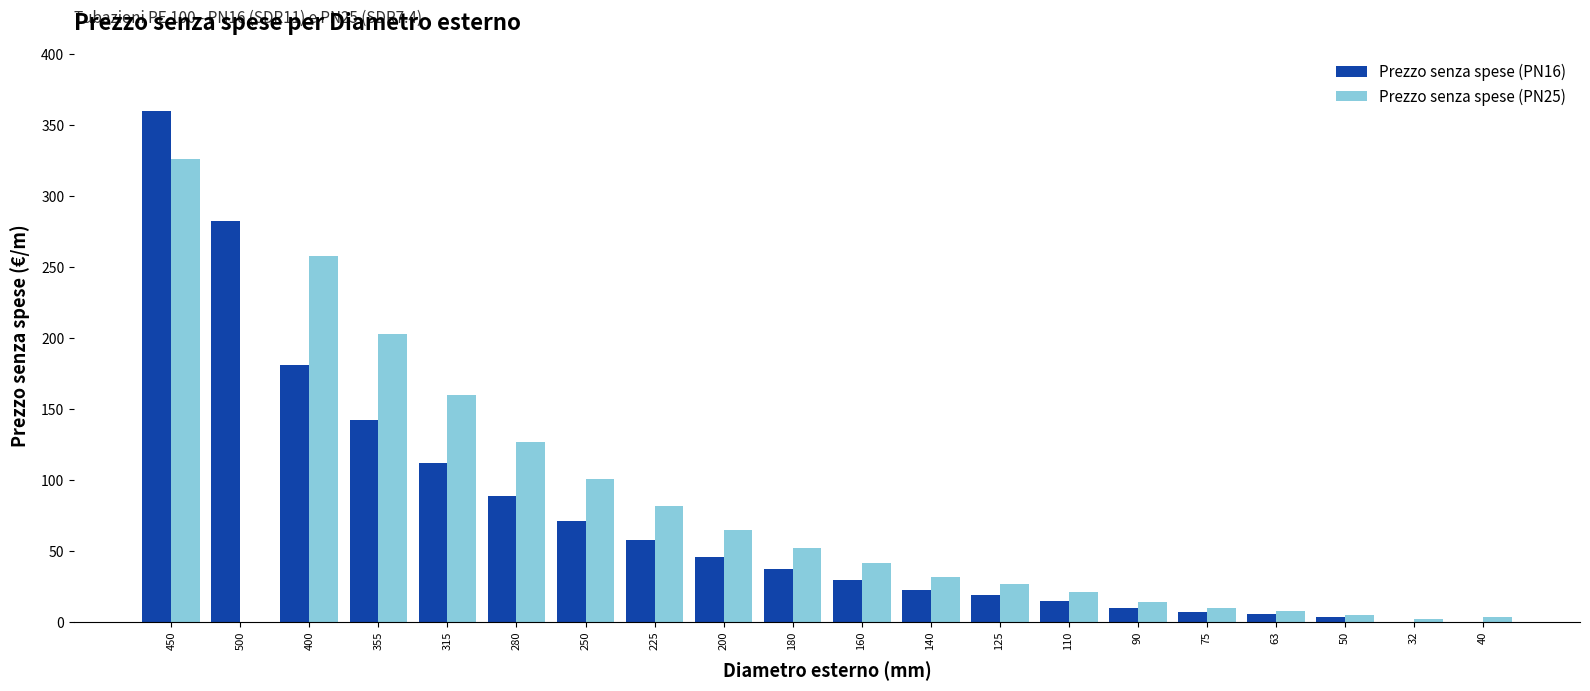

The Prezzo senza spese (PN25) series shows 202.7 at 355. True or false?

True